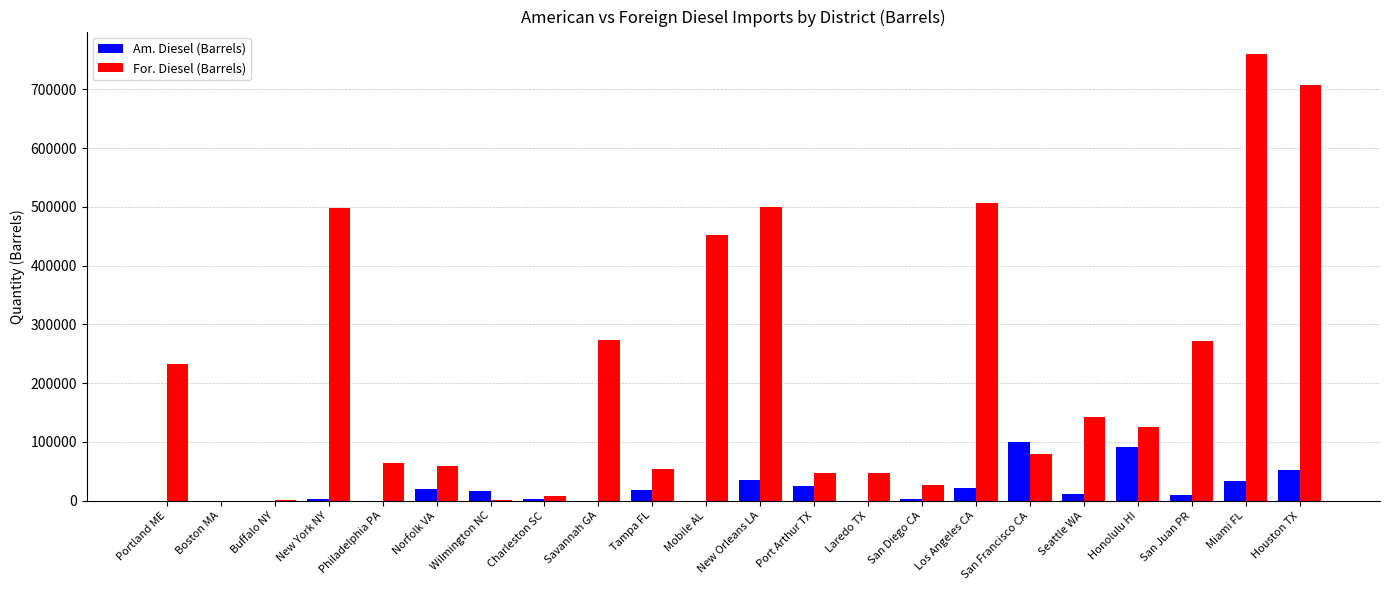

The Am. Diesel (Barrels) series shows 8865 at New Orleans LA. True or false?

False